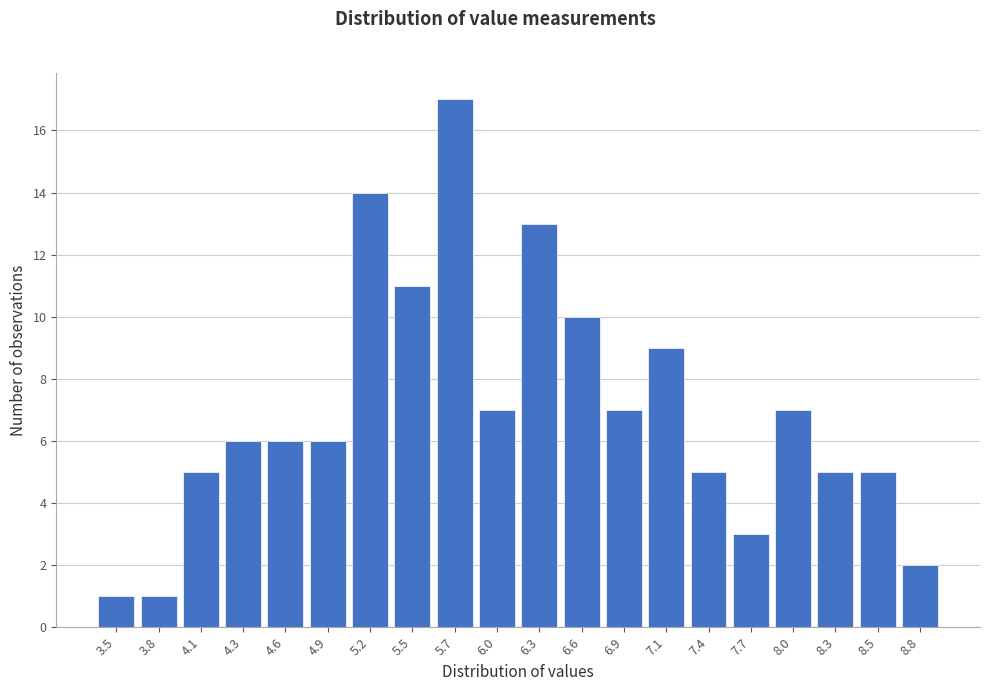

Reading right to left, what are all the values shown in this chart?

2	5	5	7	3	5	9	7	10	13	7	17	11	14	6	6	6	5	1	1